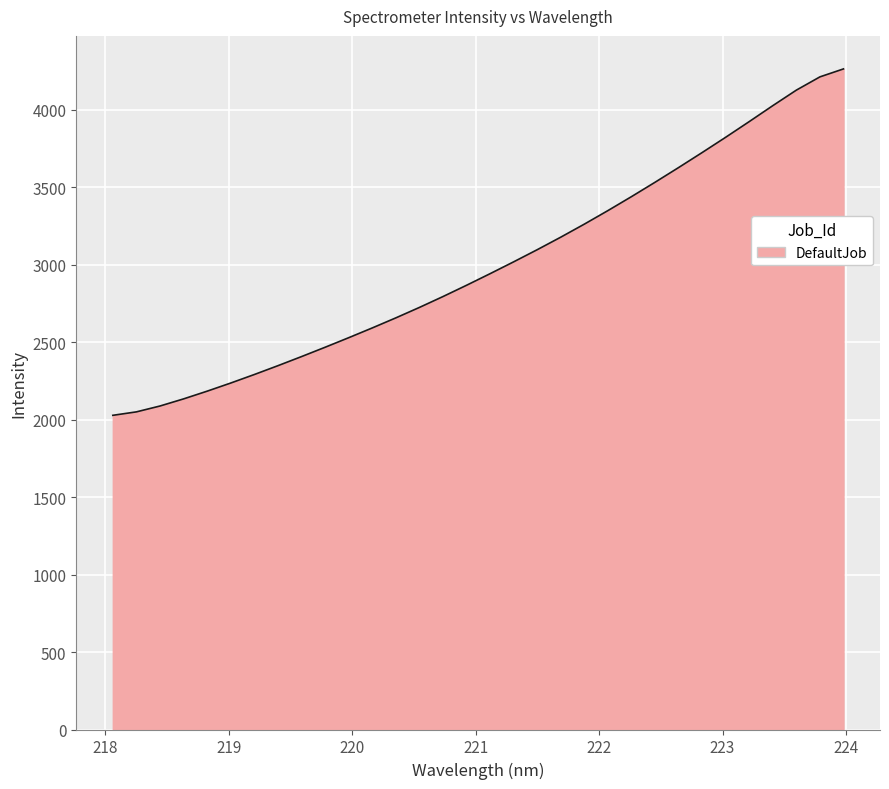

What is the difference between the maximum and minimum values?

2234.9